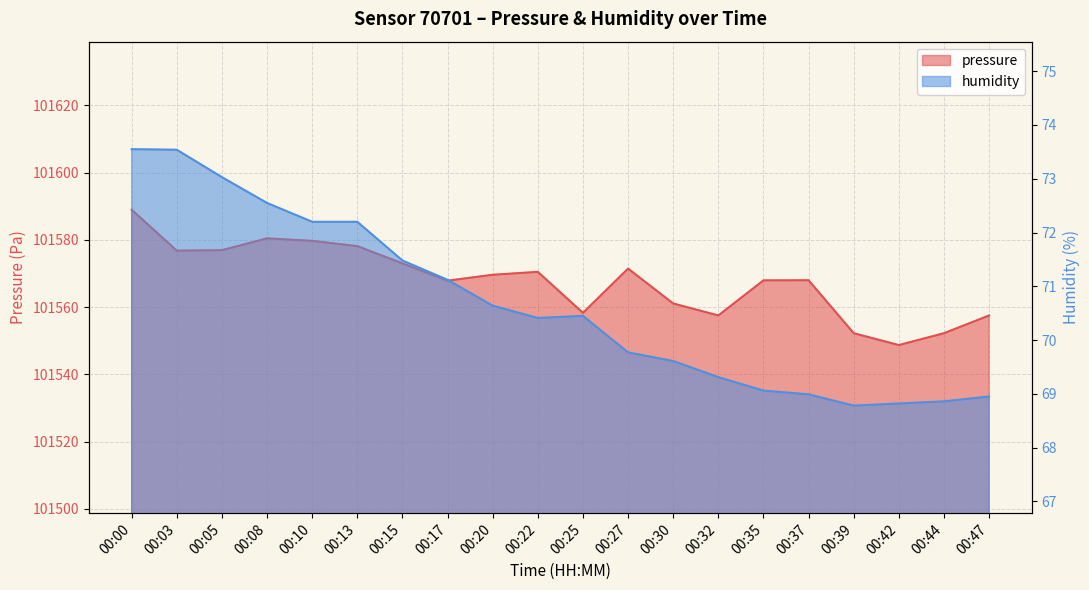

What is the total value across all series at 00:44?

101621.1